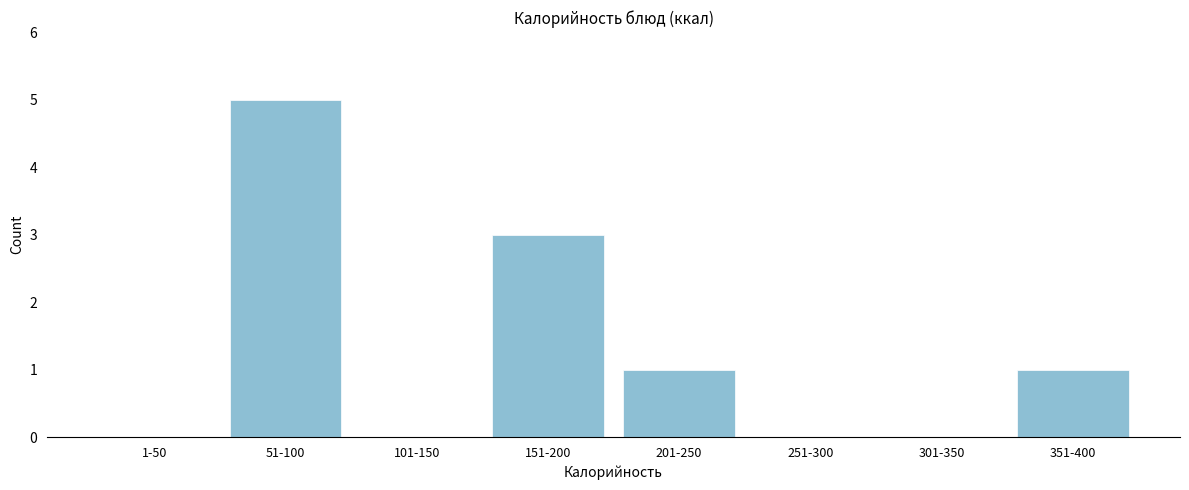

Reading right to left, extract all data points from this chart.

351-400=1	301-350=0	251-300=0	201-250=1	151-200=3	101-150=0	51-100=5	1-50=0